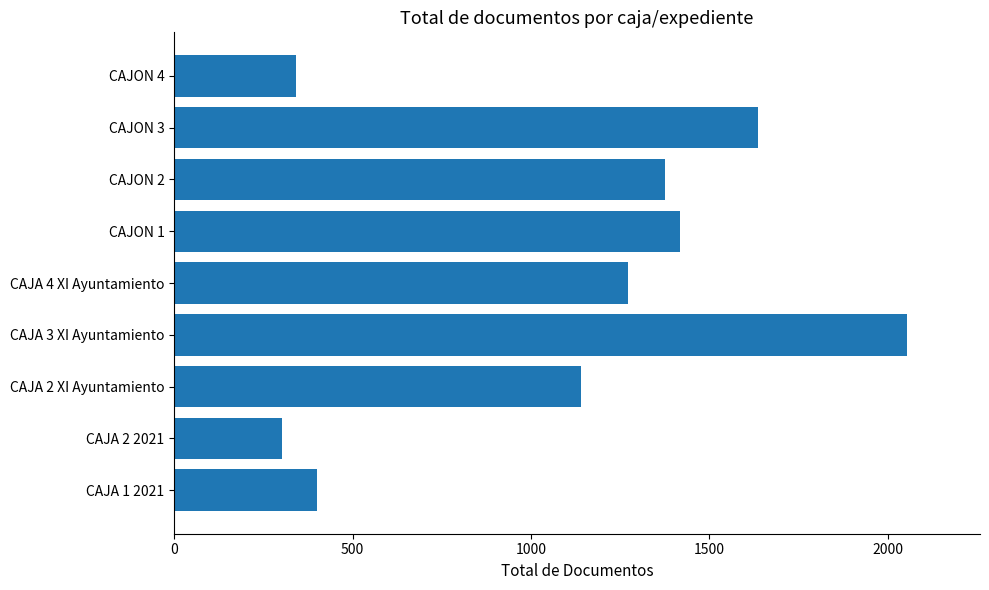

Is it true that the value at CAJON 3 is 2510?

False